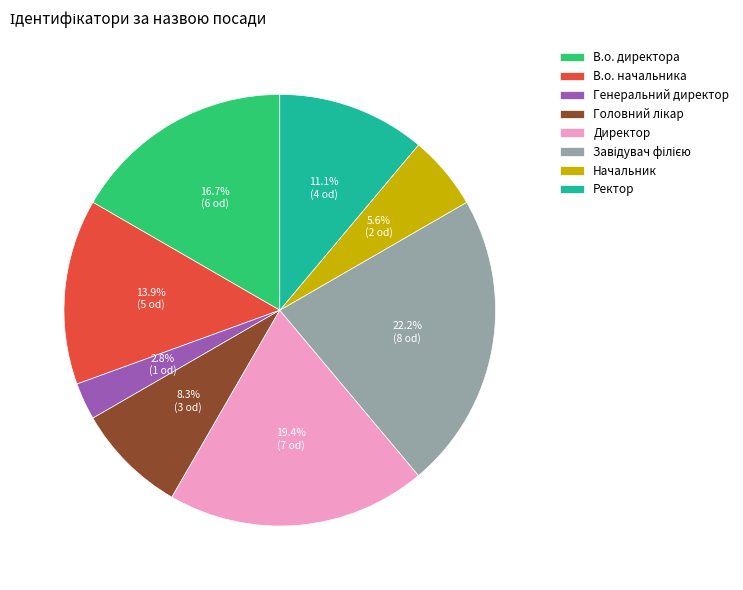

What is the smallest slice in the pie chart?

Генеральний директор